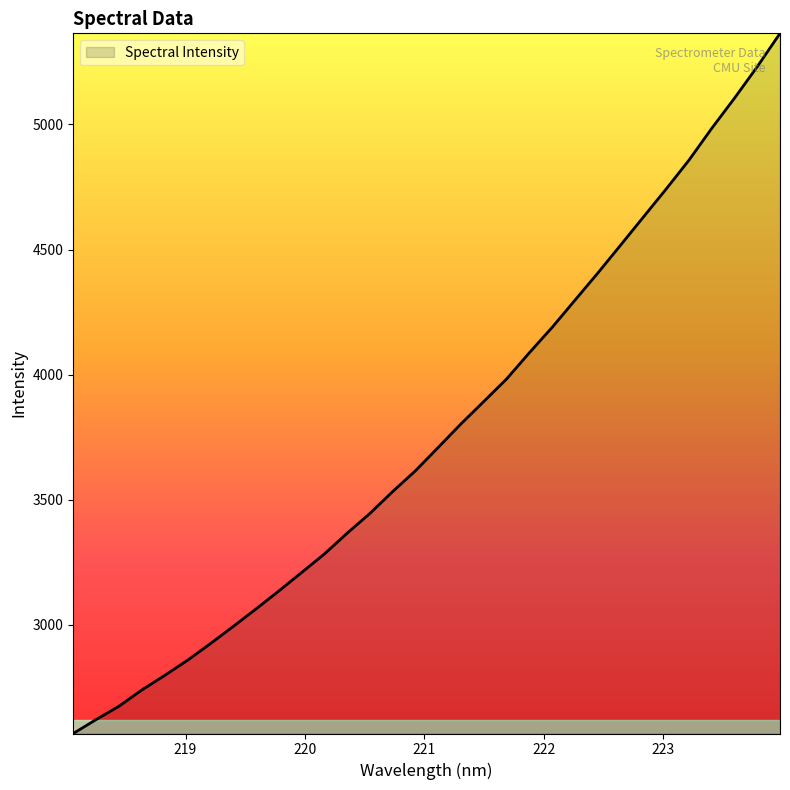

What is the difference between the maximum and minimum values?

2797.4